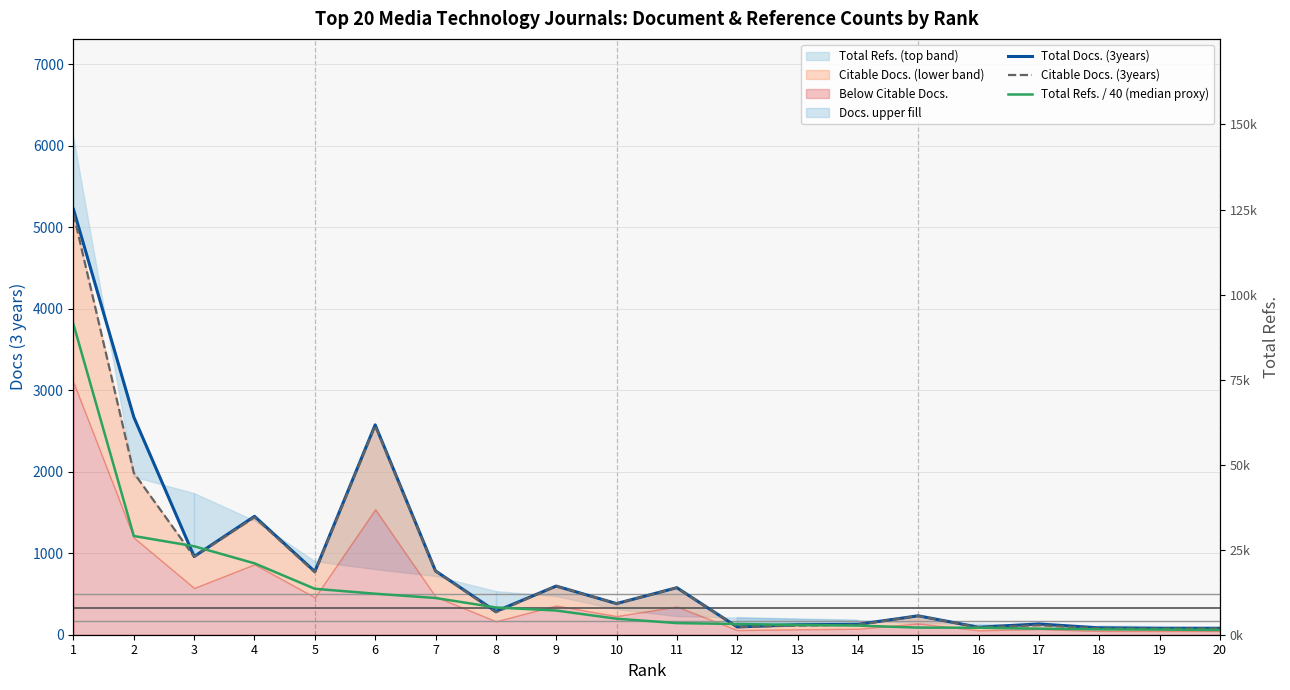

At which label does Citable Docs. (3years) reach its peak?

1